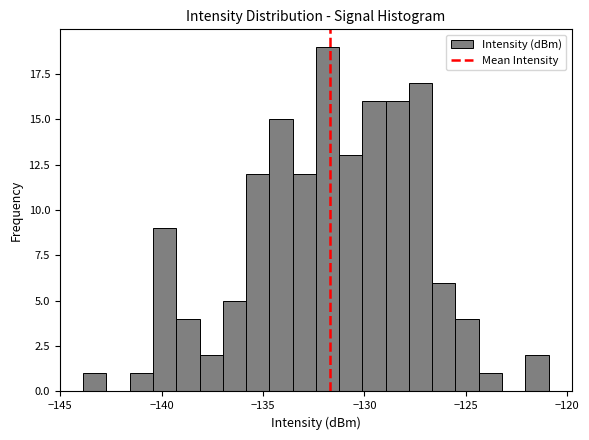

Around what value on the x-axis is the tallest bar? Give the approximate position of its centre, as read against the axis.

-132.0